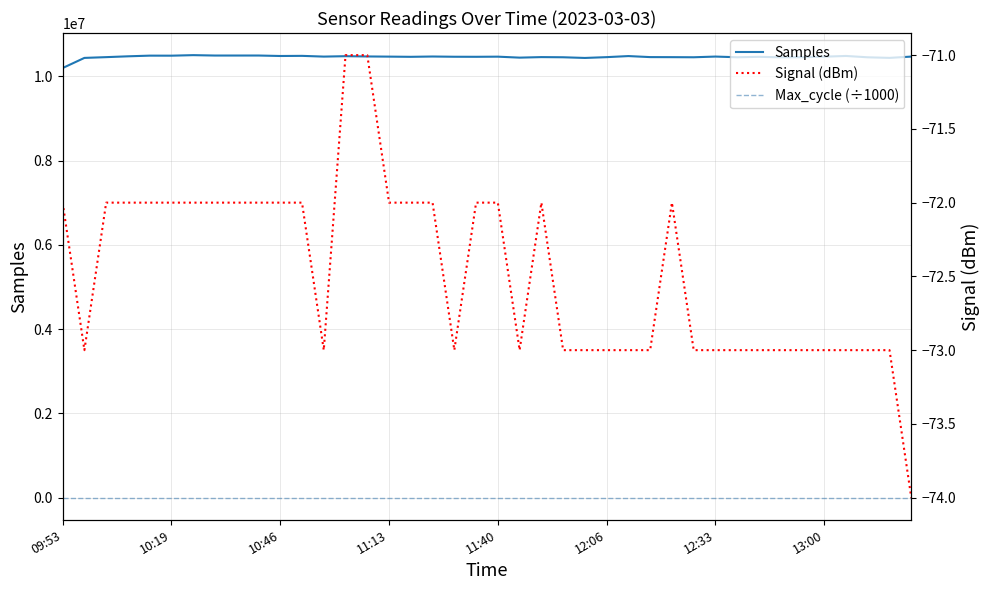

True or false: Max_cycle (÷1000) and Samples intersect in this chart.

False